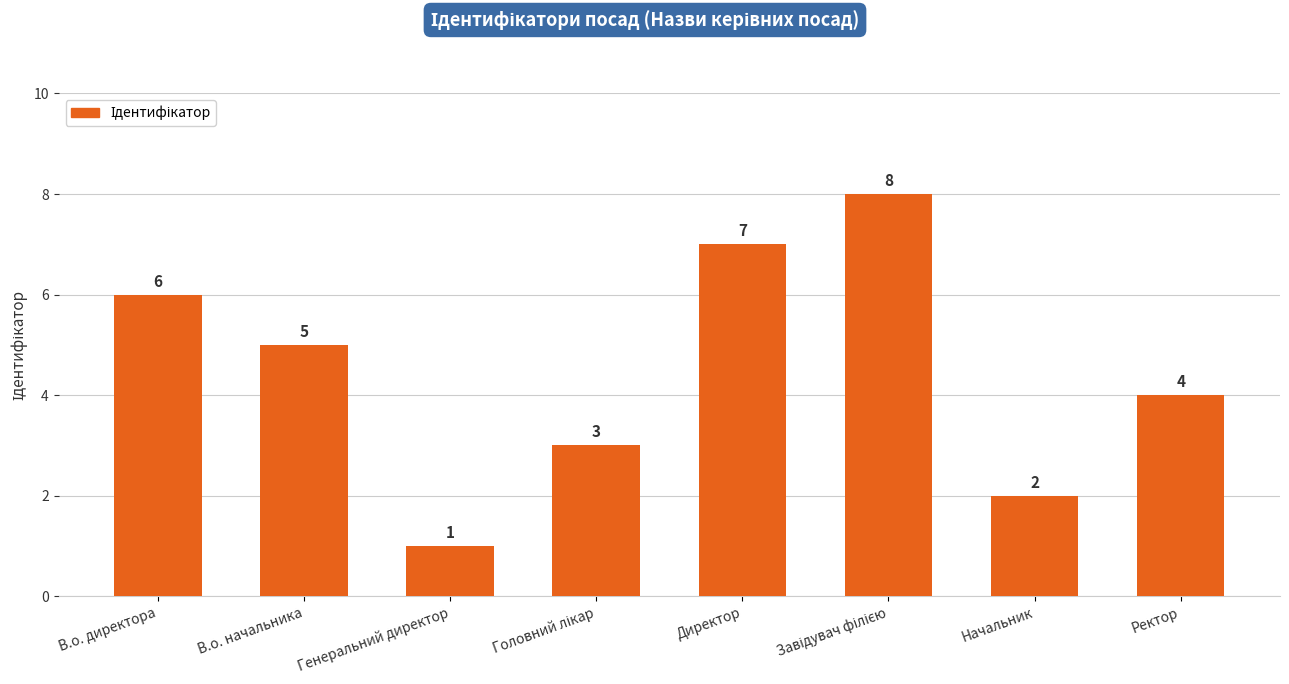

What is the sum of the values at Ректор and Начальник?

6